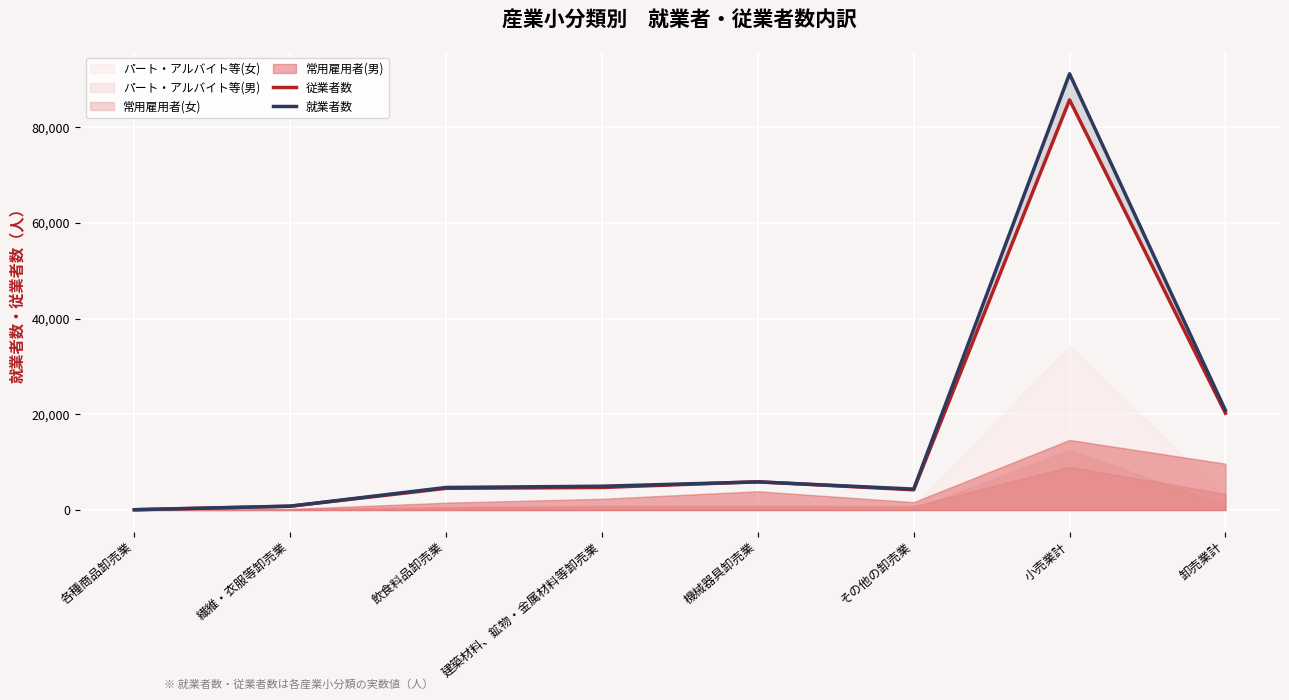

How many categories are shown in the chart?

8